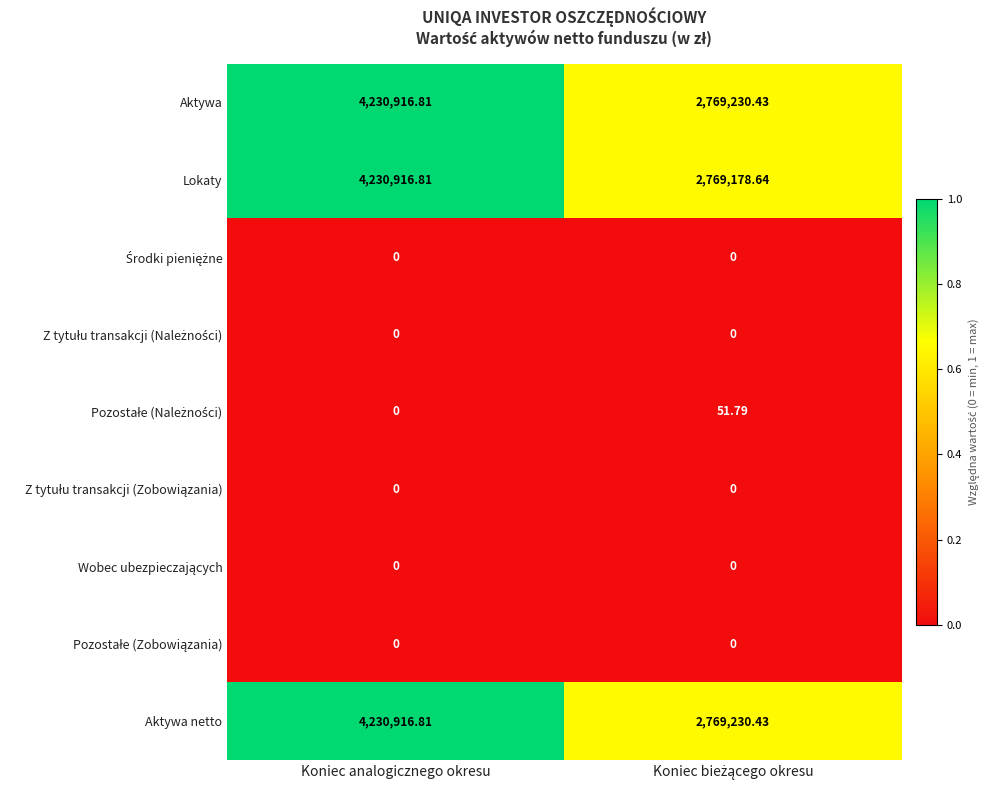

At which category is the sum across all series the highest?

Koniec analogicznego okresu